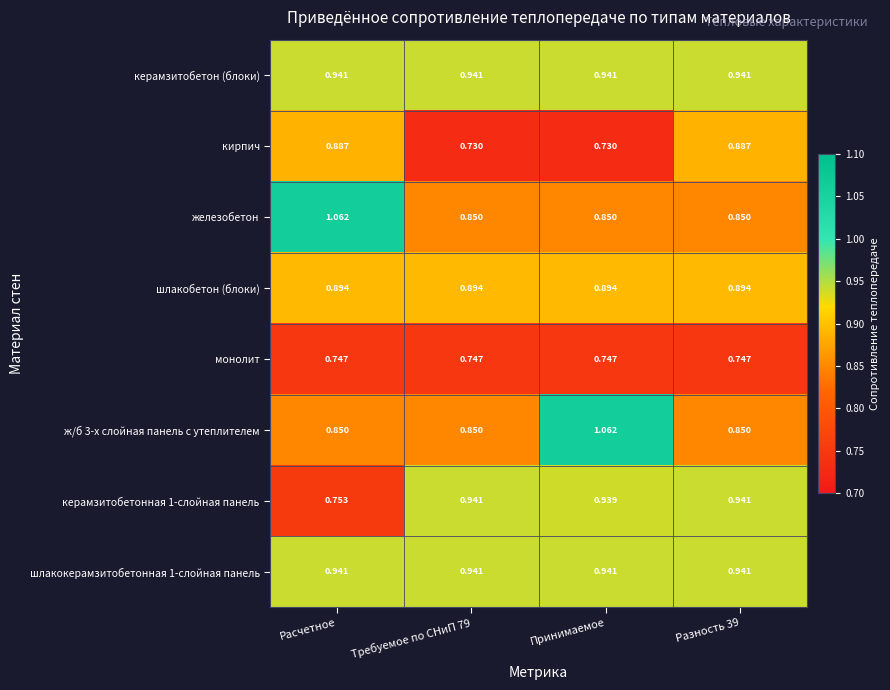

At which category is the sum across all series the highest?

Принимаемое